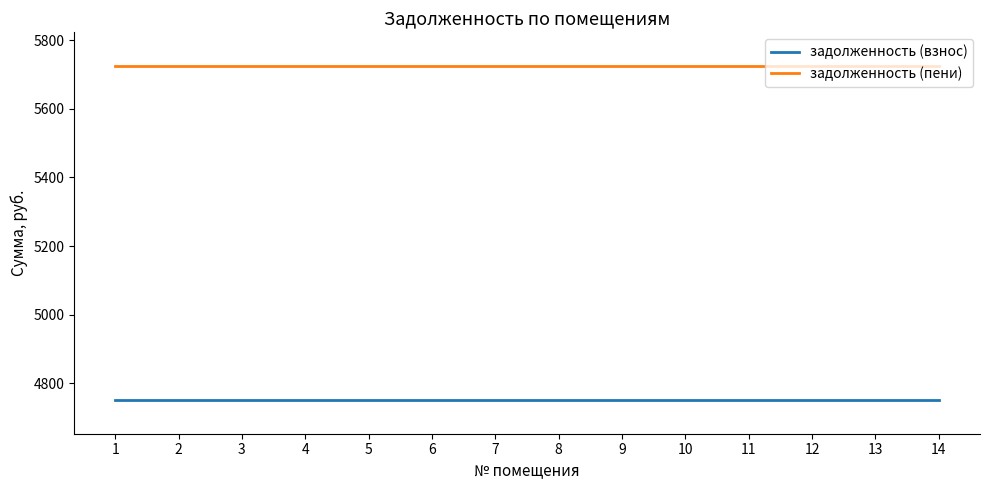

What is the lowest value of the задолженность (взнос) series?

4750.5